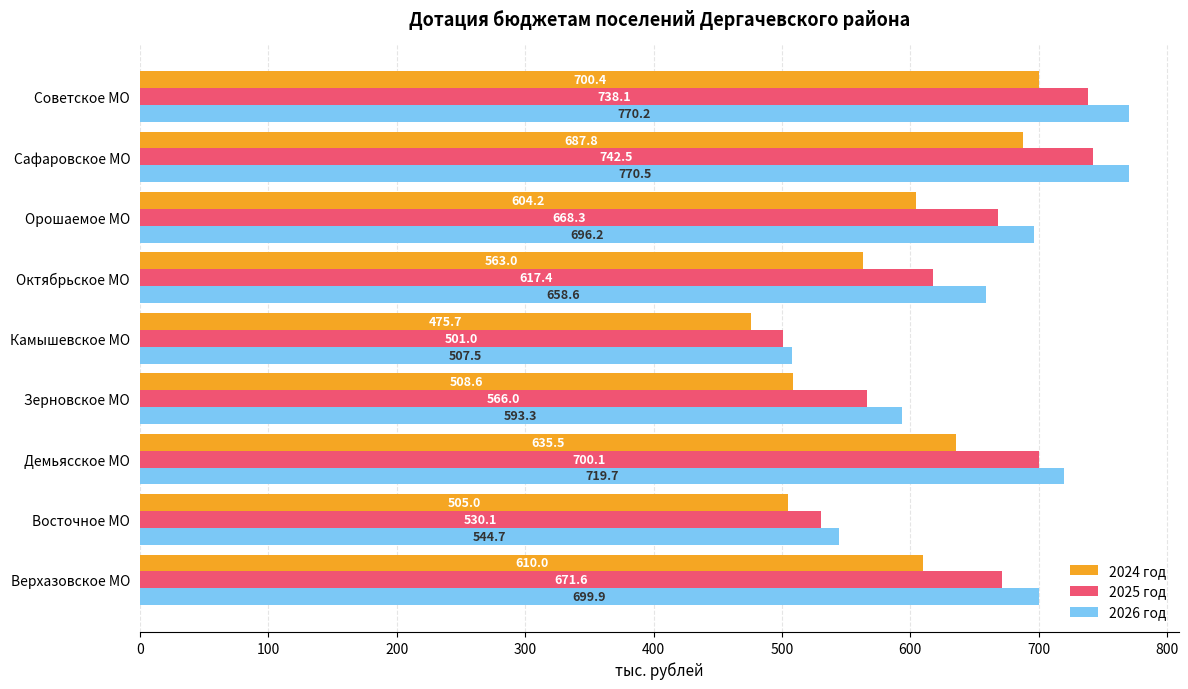

What is the difference between the 2025 год values at Восточное МО and Орошаемое МО?

138.2